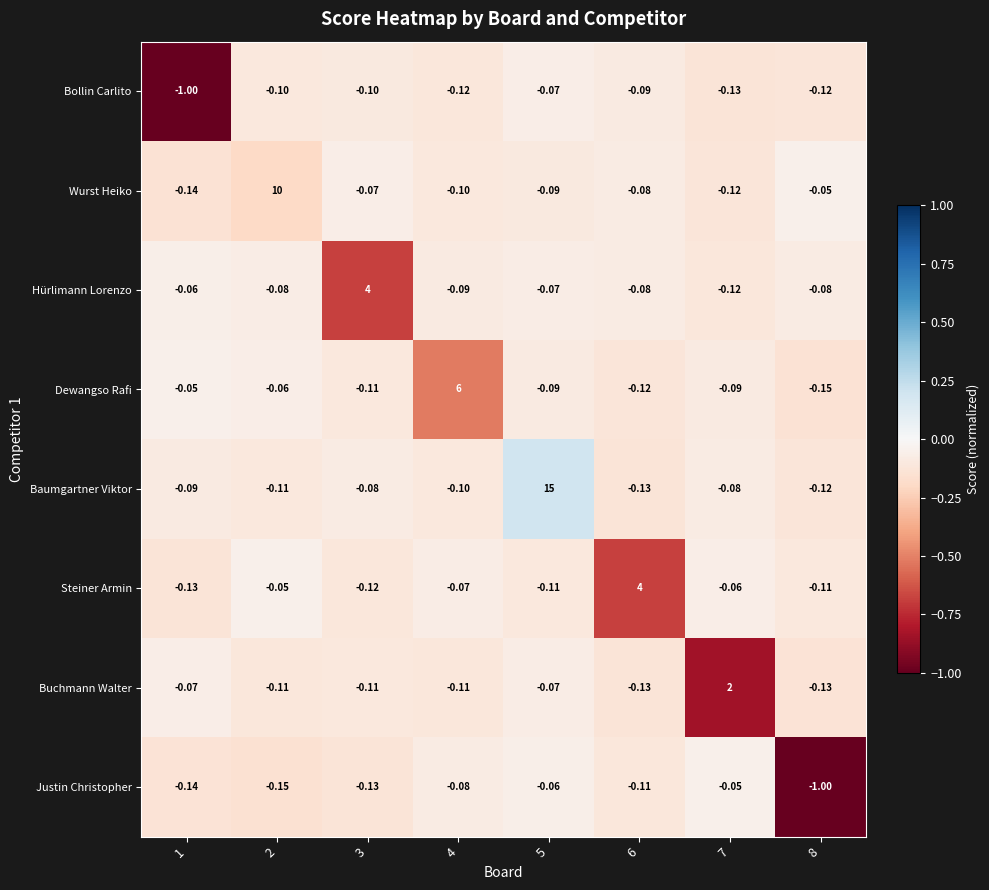

How many data points does each series have?

8